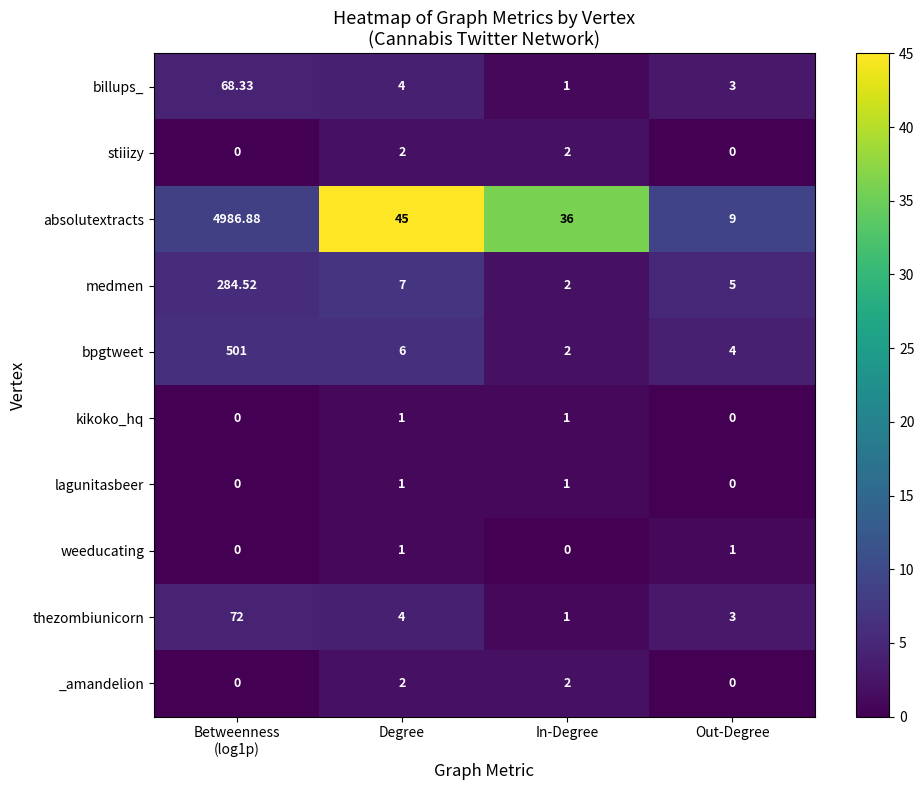

Which series changed the most between Degree and In-Degree?

absolutextracts